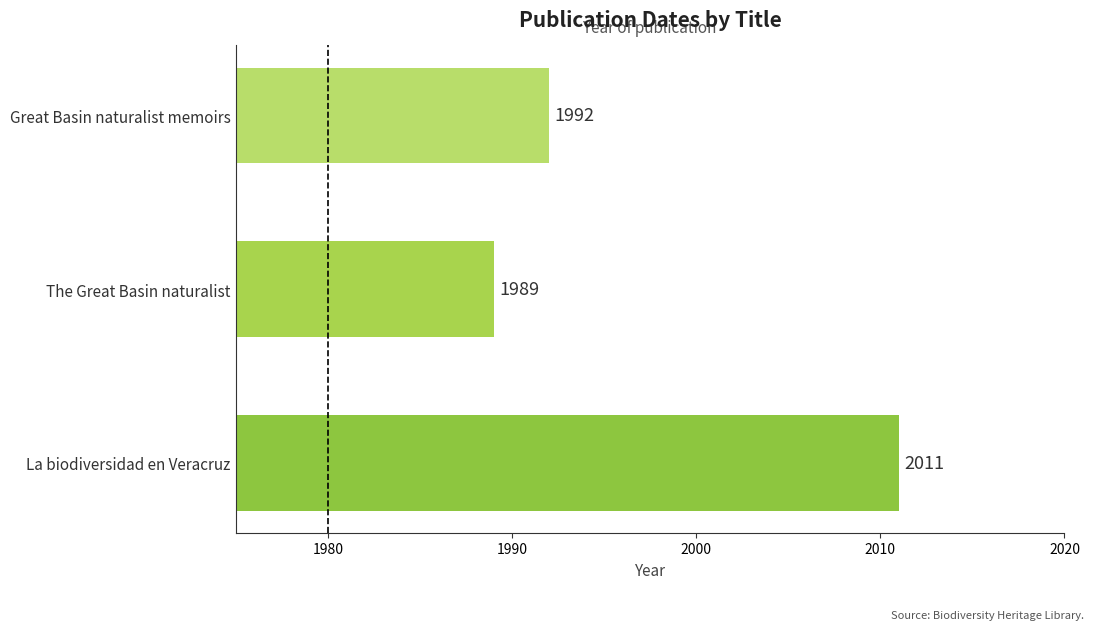

What is the maximum value shown in the chart?

2011